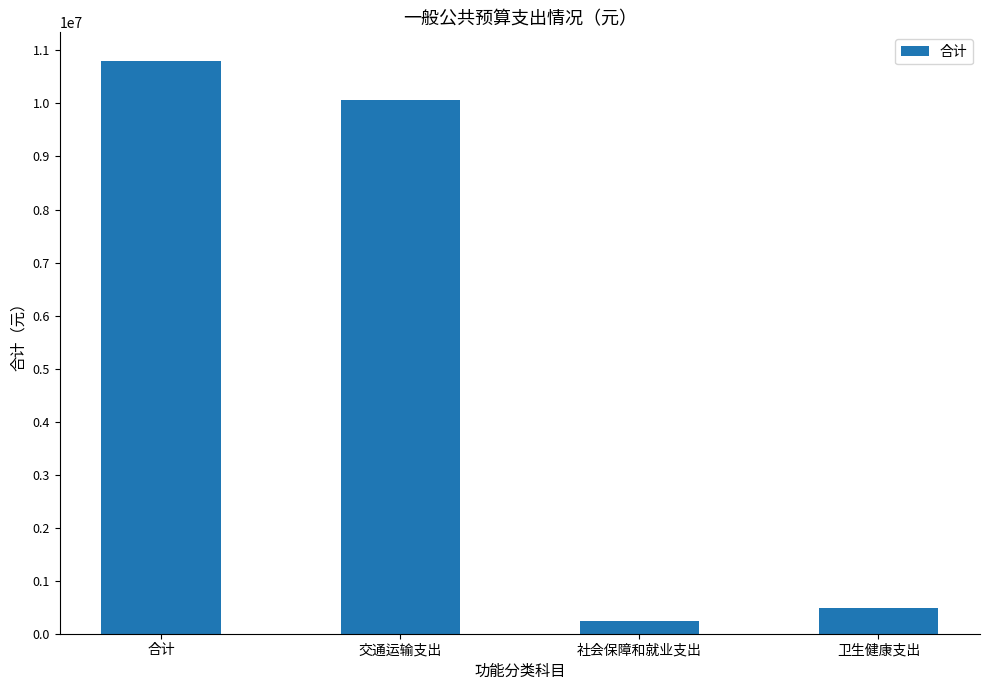

How many bars are there in total?

4